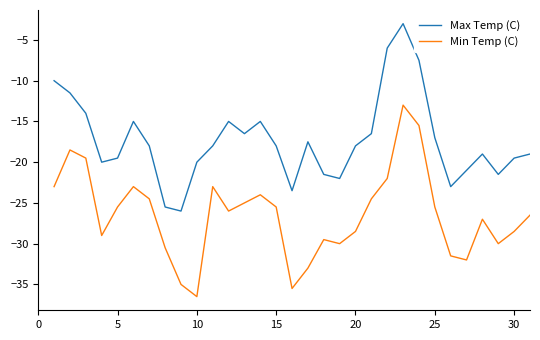

Which series has the largest range (max minus min)?

Min Temp (C)